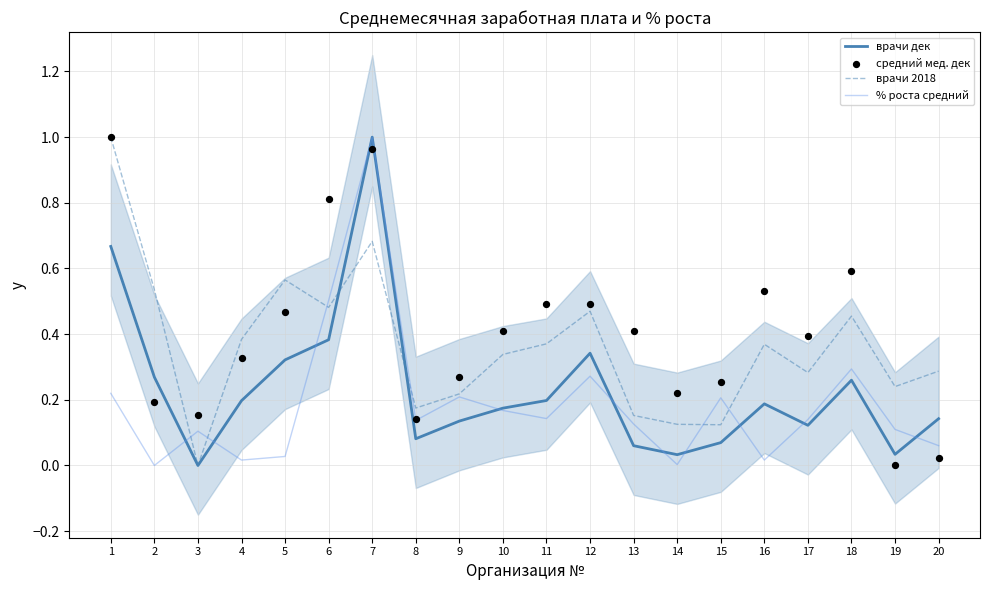

Which series contains the lowest Y value?

врачи дек